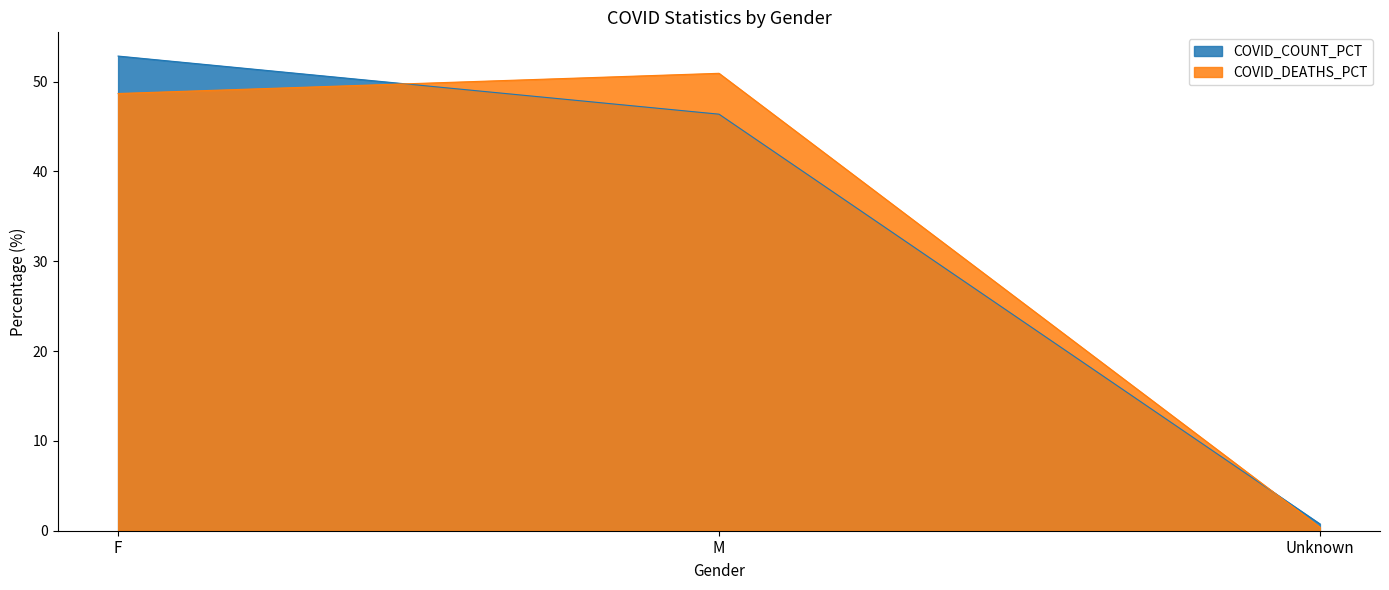

The value of COVID_COUNT_PCT at M is 46.4. True or false?

True